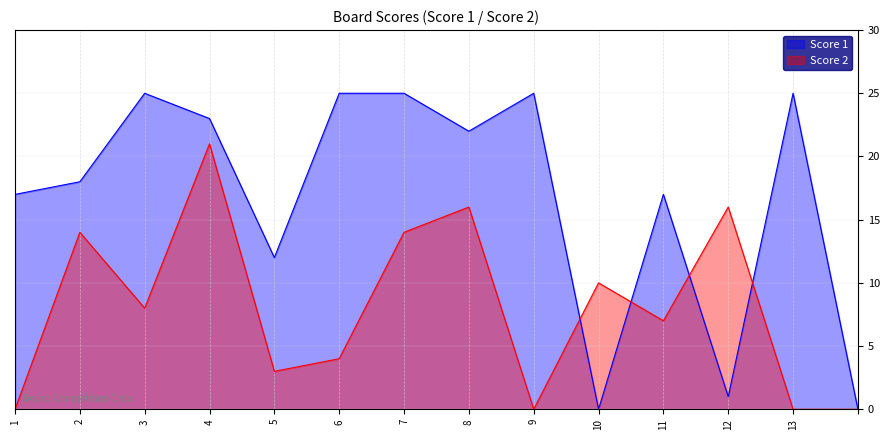

Rank the series at 7 from lowest to highest value.

Score 2, Score 1